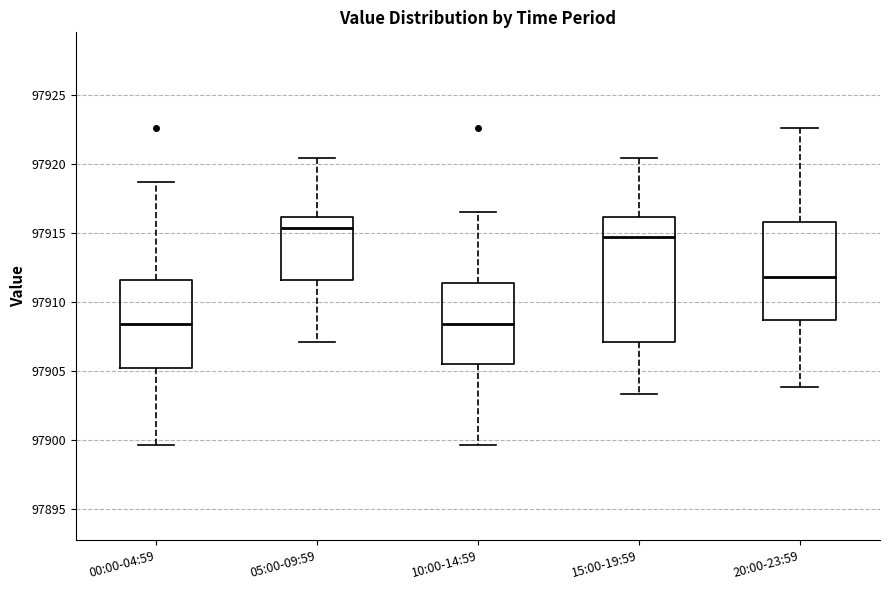

Reading left to right, read every box against the y-axis: the position of its median line, the range the box covers, and the ends of its whiskers. The values are not printed on the chart, so give them approximately, as read against the axis.

00:00-04:59: median 97908.5, box 97905.0 to 97911.5, whiskers 97899.5 to 97918.5
05:00-09:59: median 97915.5, box 97911.5 to 97916.0, whiskers 97907.0 to 97920.5
10:00-14:59: median 97908.5, box 97905.5 to 97911.5, whiskers 97899.5 to 97916.5
15:00-19:59: median 97914.5, box 97907.0 to 97916.0, whiskers 97903.5 to 97920.5
20:00-23:59: median 97912.0, box 97908.5 to 97916.0, whiskers 97904.0 to 97922.5